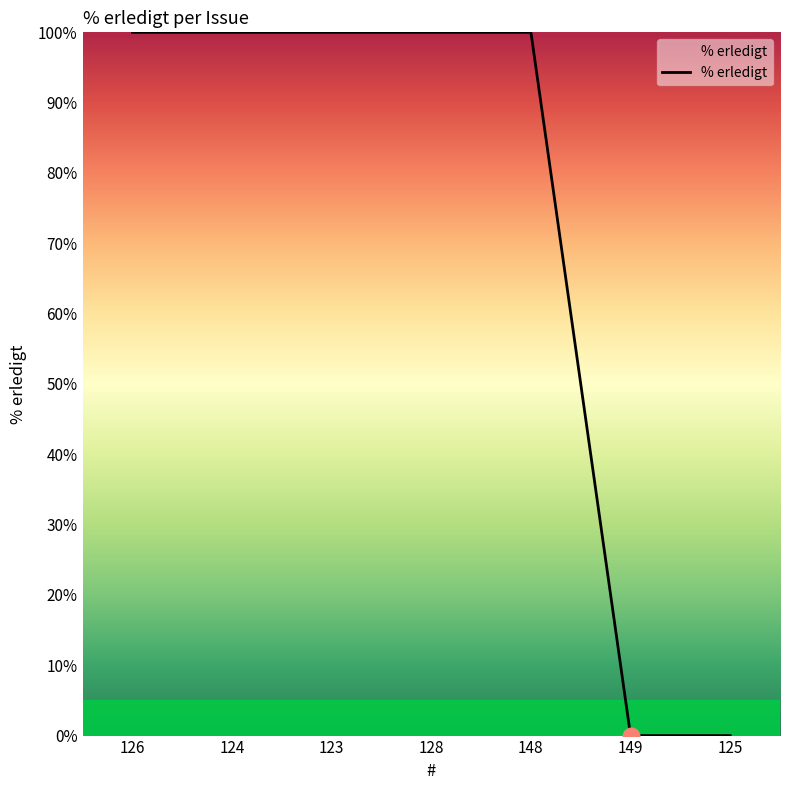

What position from the right is 123?

5